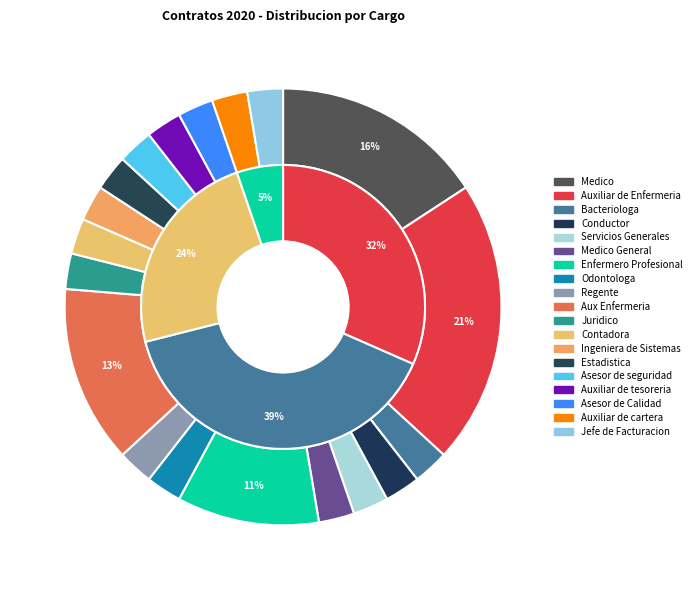

What portion of the pie excludes Contadora?

97.4%